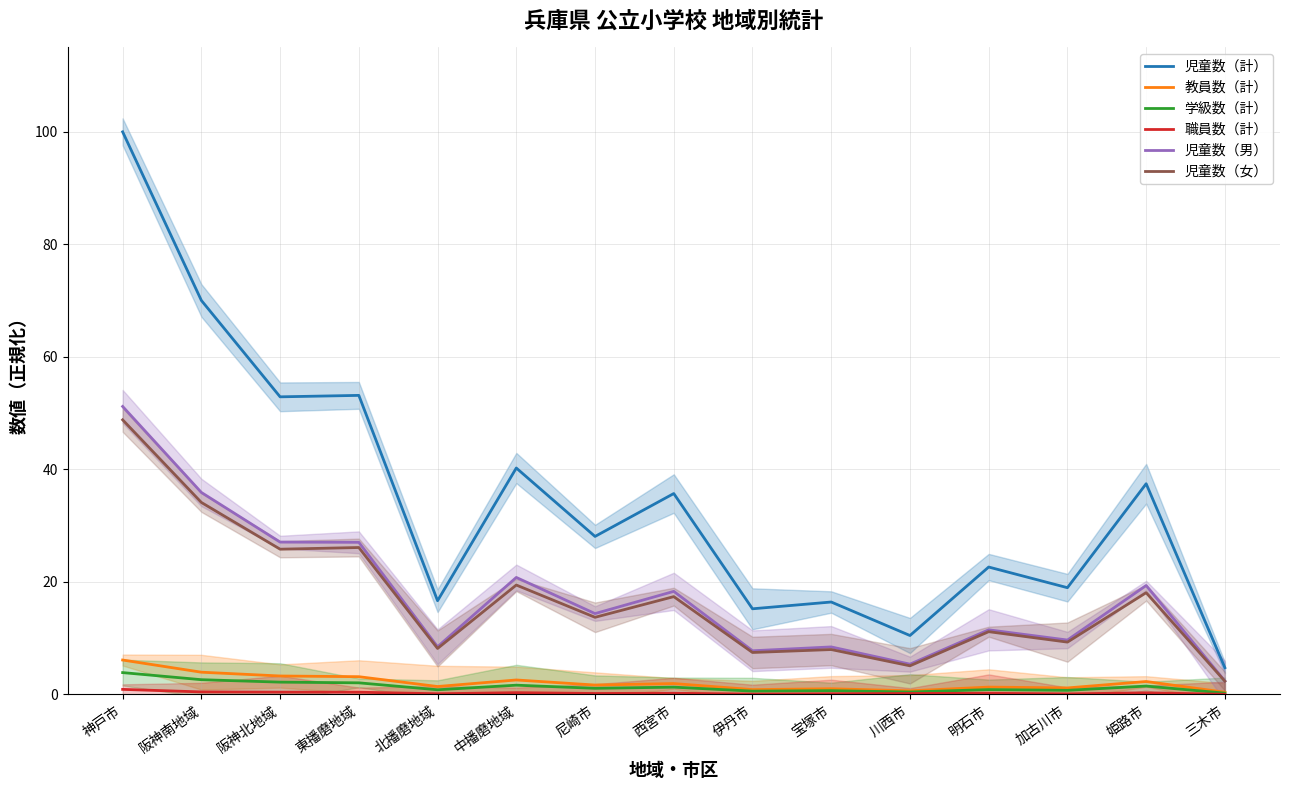

Reading left to right, transcribe all the data shown in this chart.

児童数（計）: 100.0	70.0	52.9	53.2	16.7	40.2	28.1	35.7	15.2	16.4	10.5	22.6	19.0	37.5	4.8
教員数（計）: 6.1	4.0	3.3	3.2	1.4	2.6	1.7	1.9	0.9	1.0	0.6	1.3	1.2	2.3	0.4
学級数（計）: 3.9	2.6	2.2	2.1	0.8	1.6	1.1	1.3	0.6	0.7	0.4	0.9	0.7	1.5	0.2
職員数（計）: 0.9	0.5	0.4	0.4	0.1	0.3	0.2	0.2	0.1	0.1	0.2	0.2	0.1	0.3	0.0
児童数（男）: 51.2	35.9	27.1	27.0	8.5	20.8	14.4	18.3	7.8	8.5	5.4	11.5	9.7	19.4	2.4
児童数（女）: 48.8	34.1	25.8	26.1	8.2	19.4	13.7	17.4	7.5	8.0	5.1	11.2	9.3	18.1	2.4